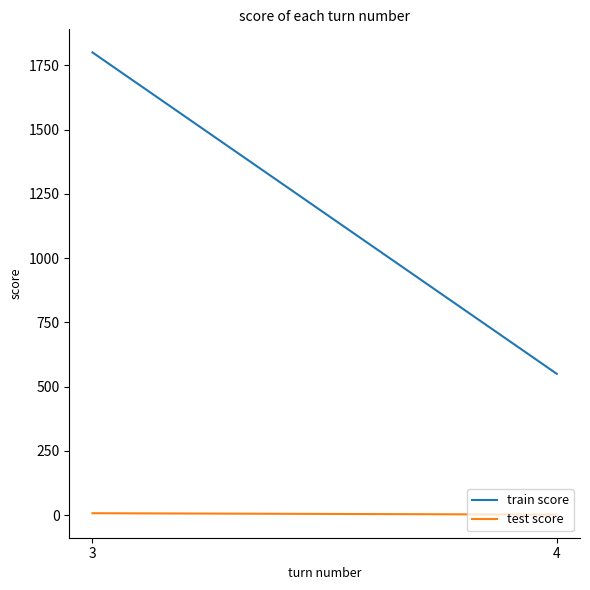

What is the sum of the train score values at 3 and 4?

2350.0